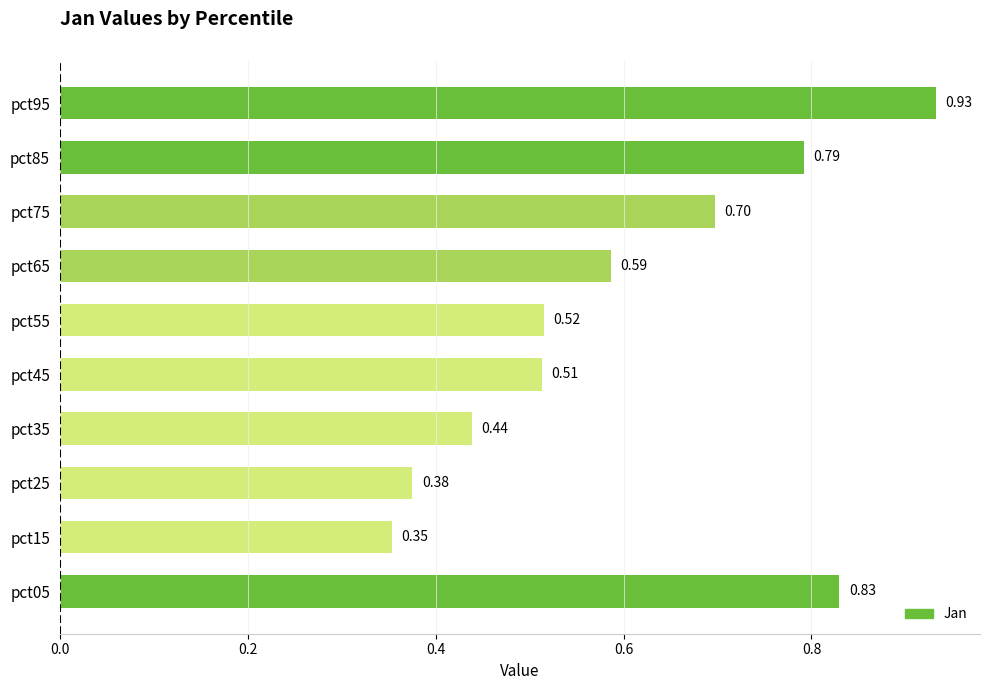

At which category does the chart reach its peak across all series?

pct95